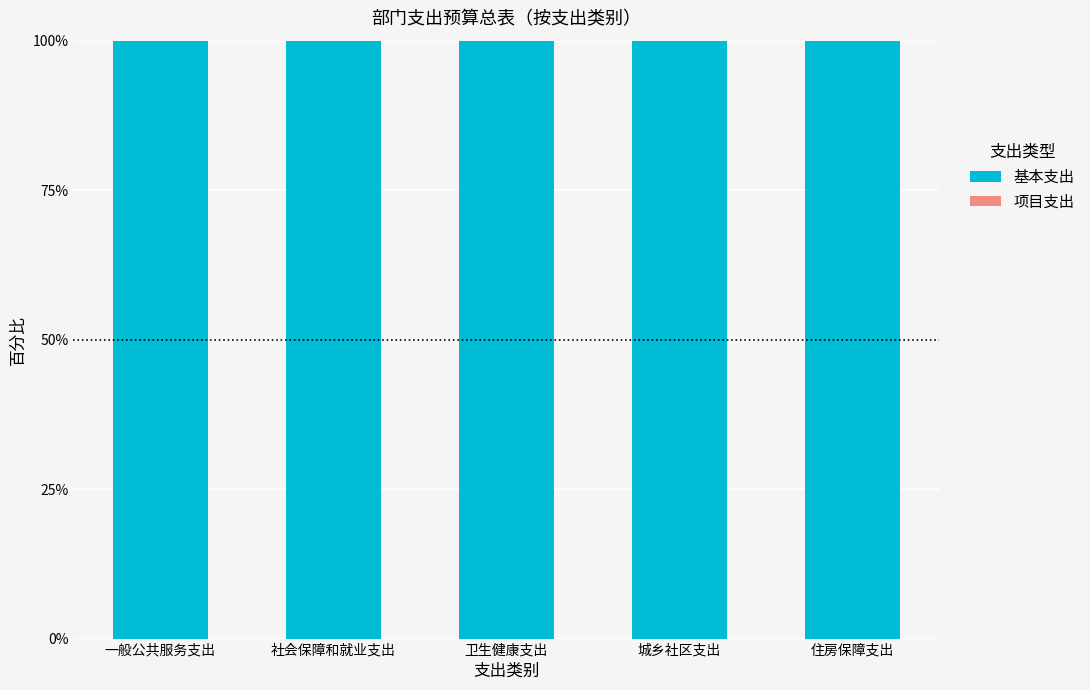

Reading right to left, what are all the values shown in this chart?

基本支出: 100	100	100	100	100
项目支出: 0	0	0	0	0